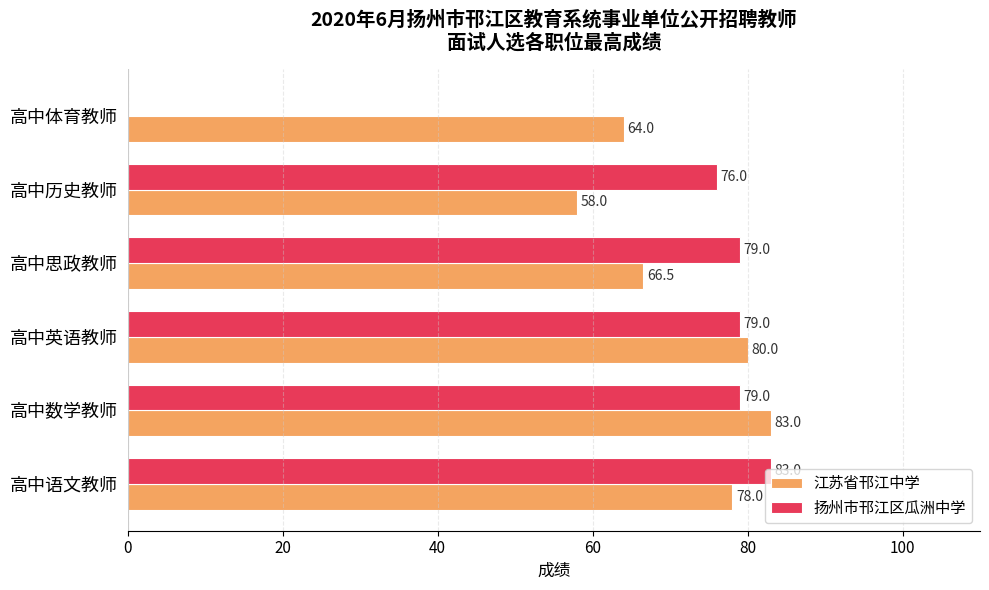

The value of 江苏省邗江中学 at 高中英语教师 is 80.0. True or false?

True